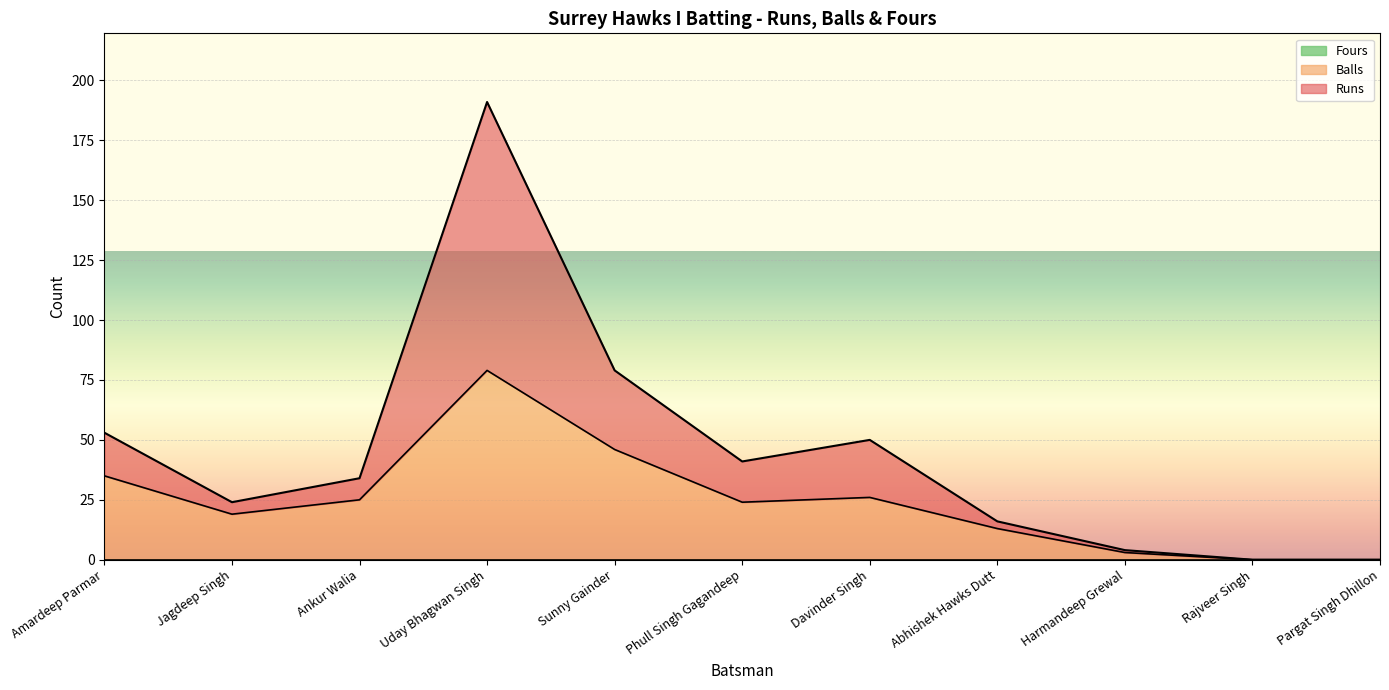

What is the sum of all Balls values?

270